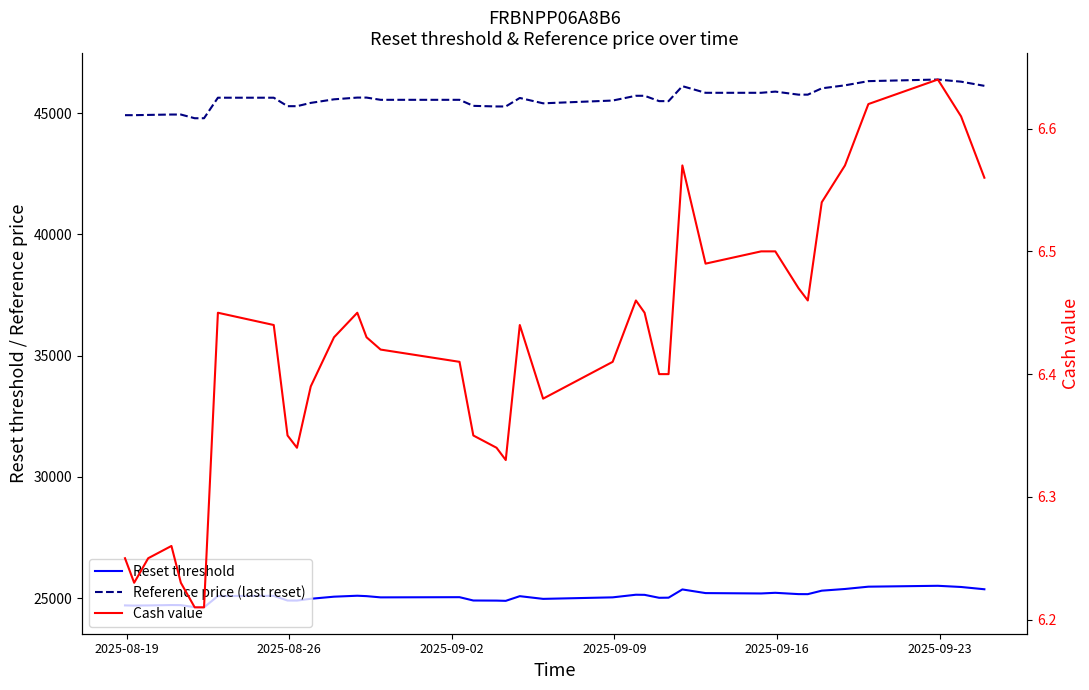

True or false: Cash value and Reset threshold intersect in this chart.

False